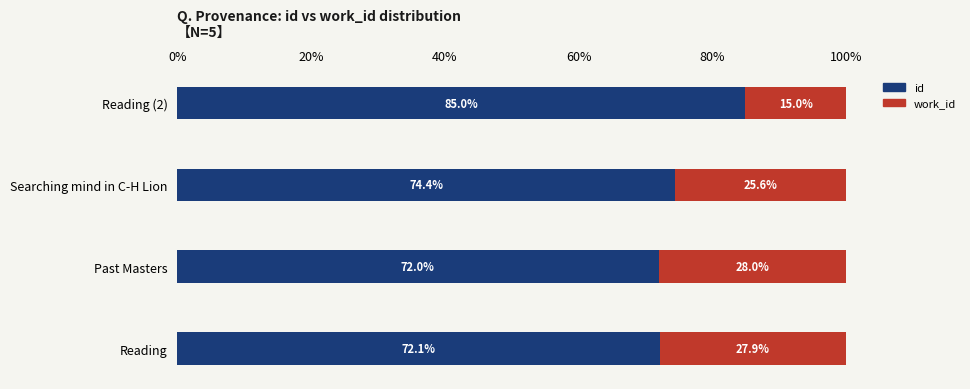

What is the average value of the id series?

75.9